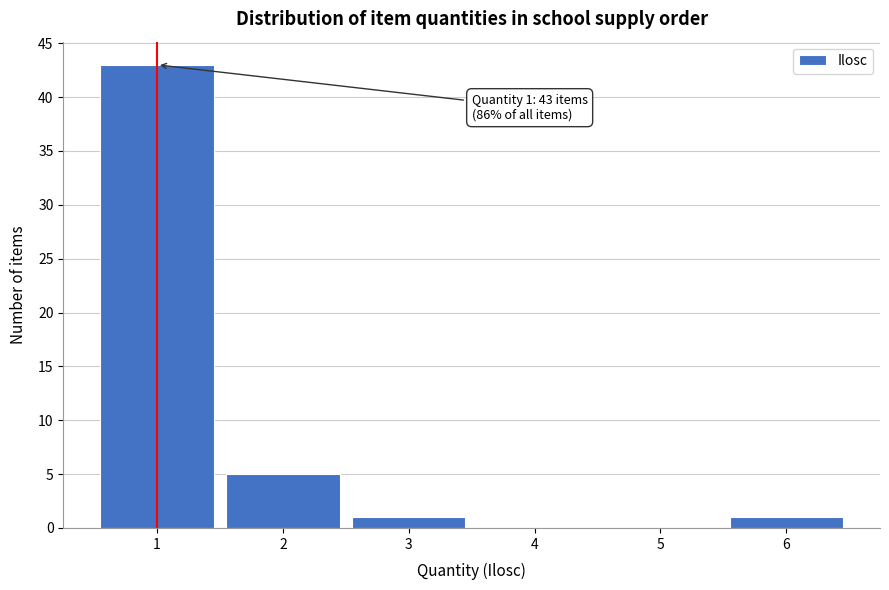

Reading left to right, transcribe all the data shown in this chart.

1=43	2=5	3=1	4=0	5=0	6=1